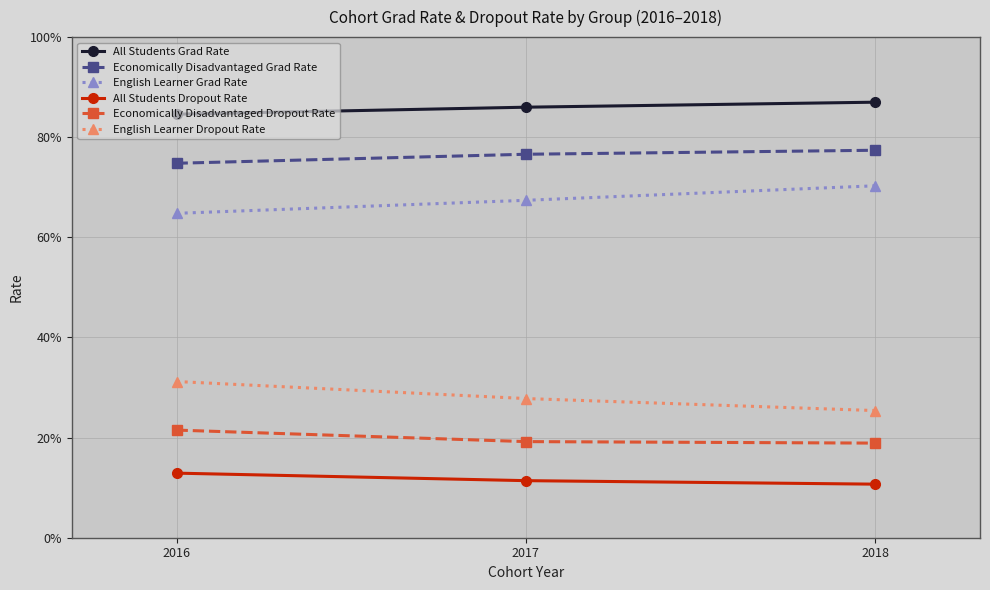

What are all the series names shown in the legend?

All Students Grad Rate, Economically Disadvantaged Grad Rate, English Learner Grad Rate, All Students Dropout Rate, Economically Disadvantaged Dropout Rate, English Learner Dropout Rate